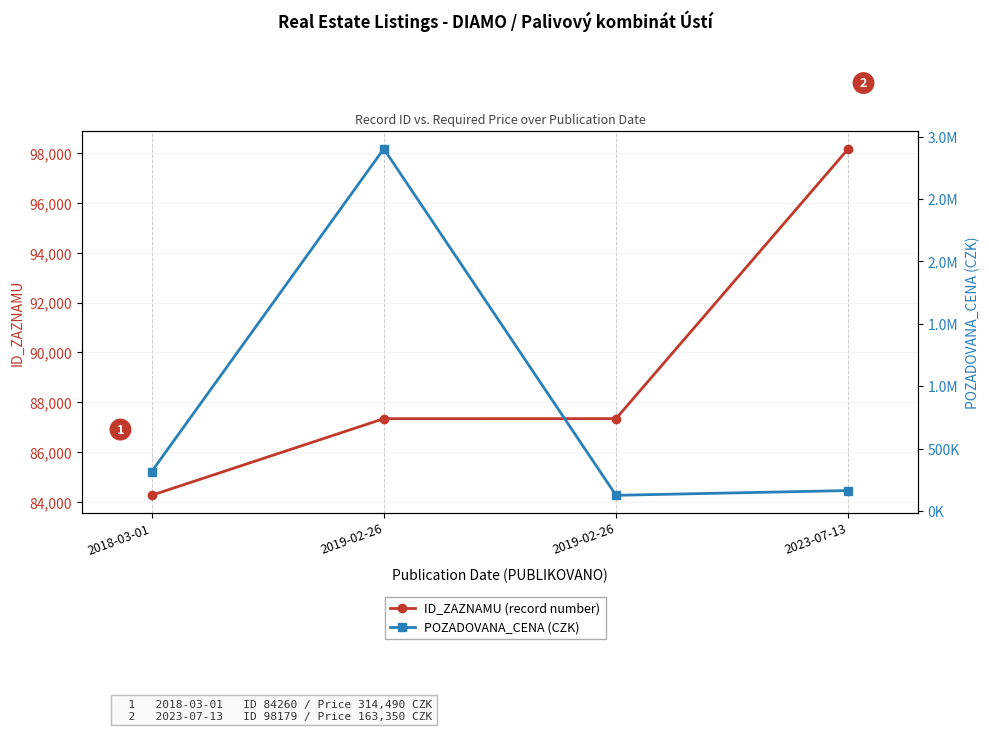

What value does the POZADOVANA_CENA (CZK) series have at 2019-02-26?

2903390